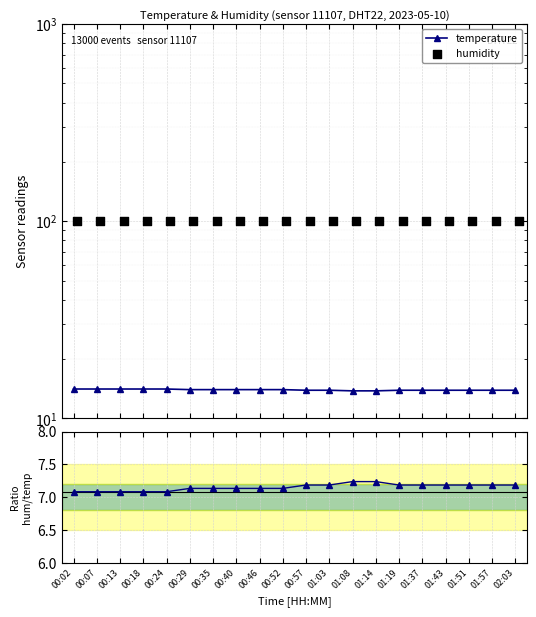

At how many categories does at least one series exceed 83?

20